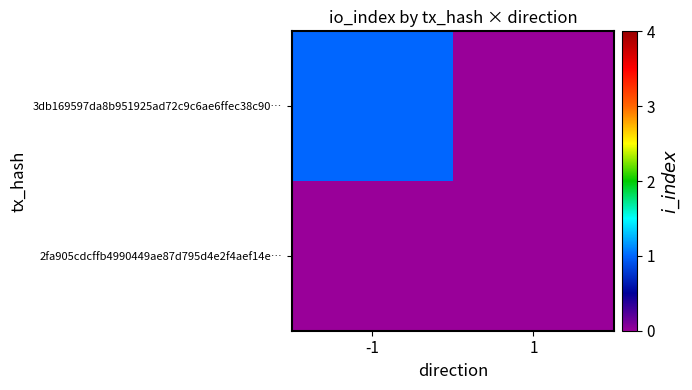

Which series has the largest range (max minus min)?

3db169597da8b951925ad72c9c6ae6ffec38c90…